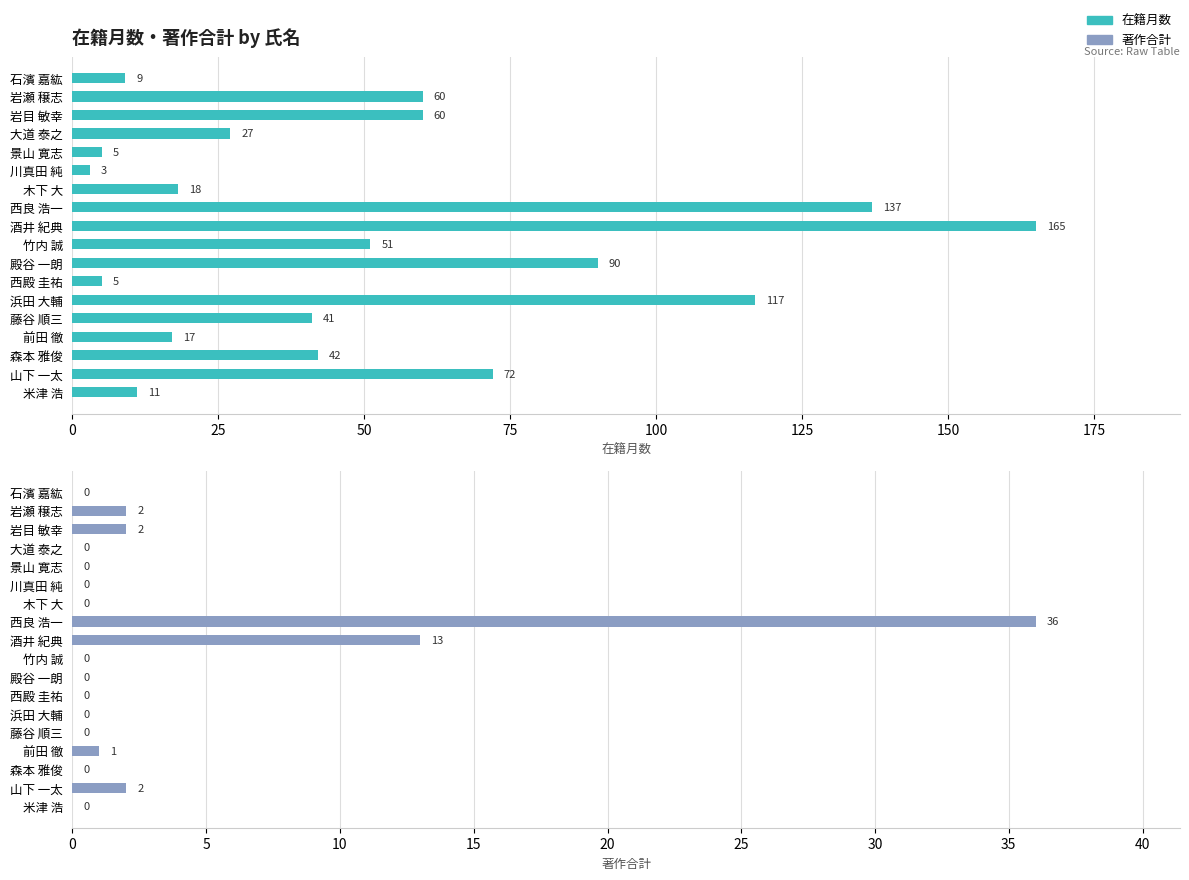

How many values in the 在籍月数 series exceed 42?

8